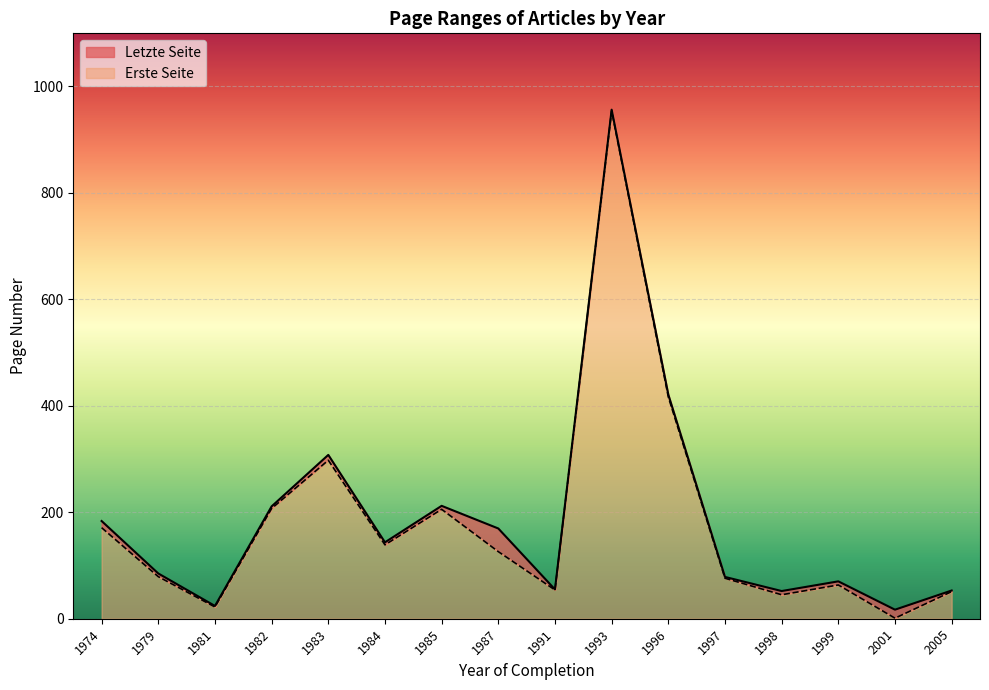

The value of Erste Seite at 1999 is 63.4. True or false?

True